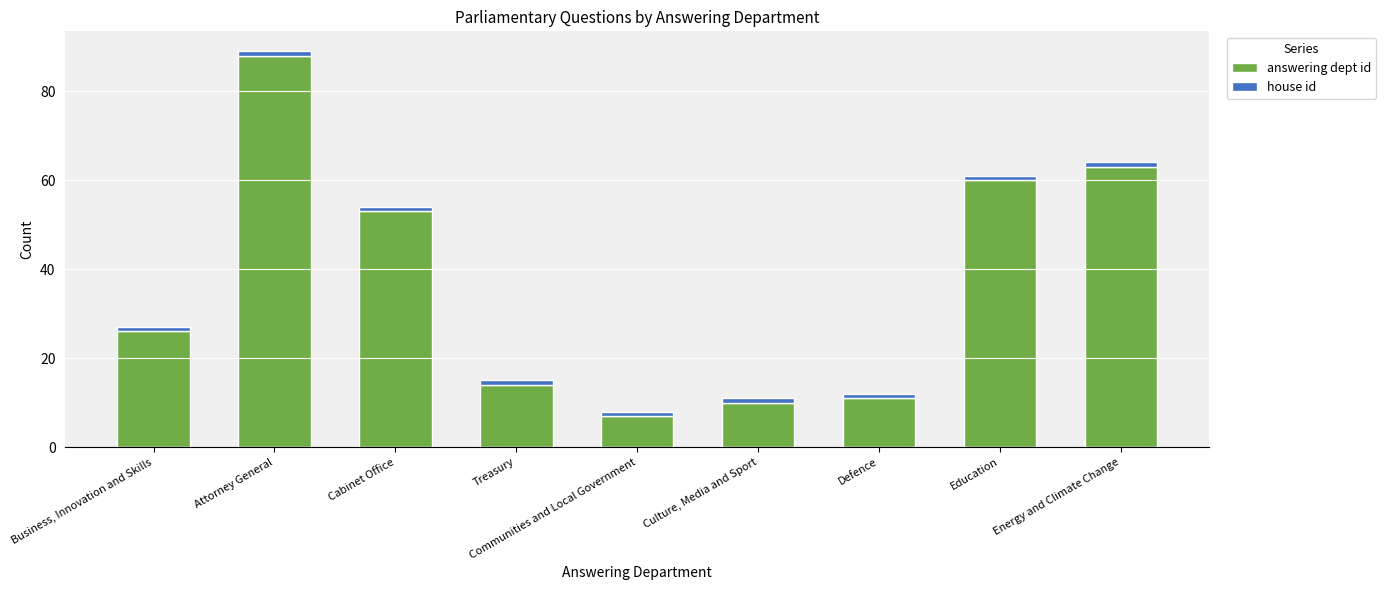

The answering dept id series shows 106 at Energy and Climate Change. True or false?

False